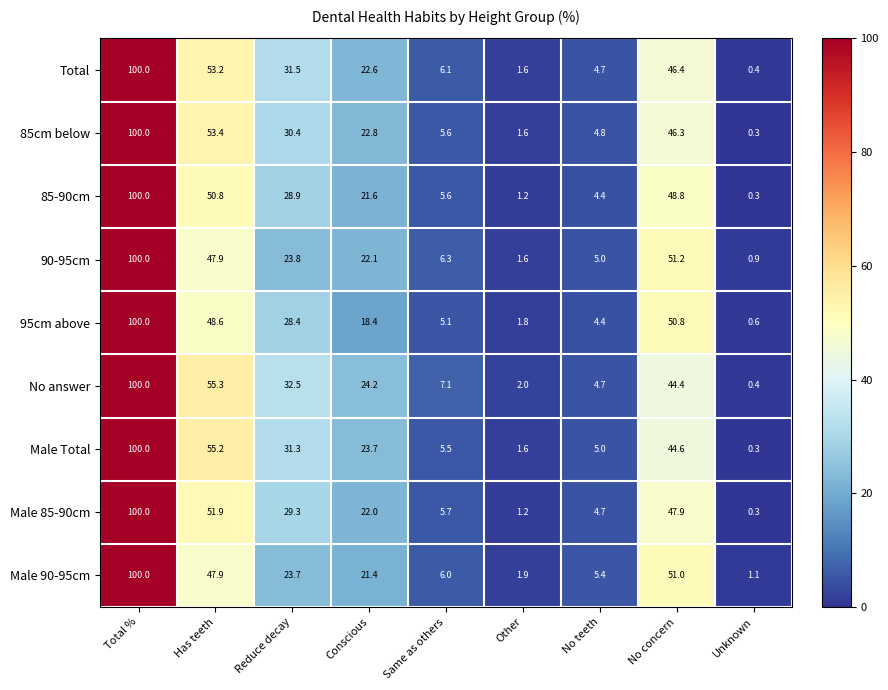

Read the 95cm above value at No concern.

50.8